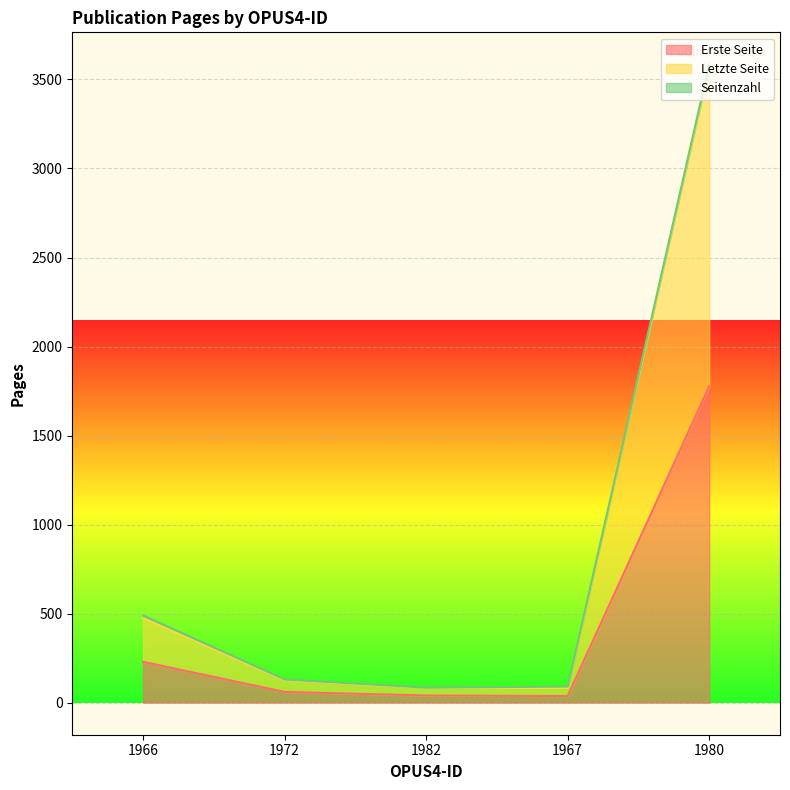

The Erste Seite series shows 995 at 1980. True or false?

False